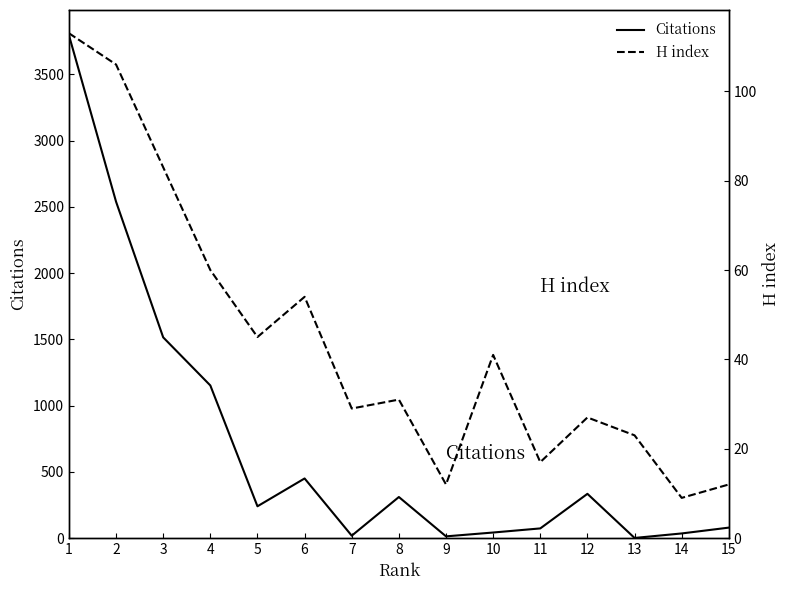

What is the greatest value displayed?

3796